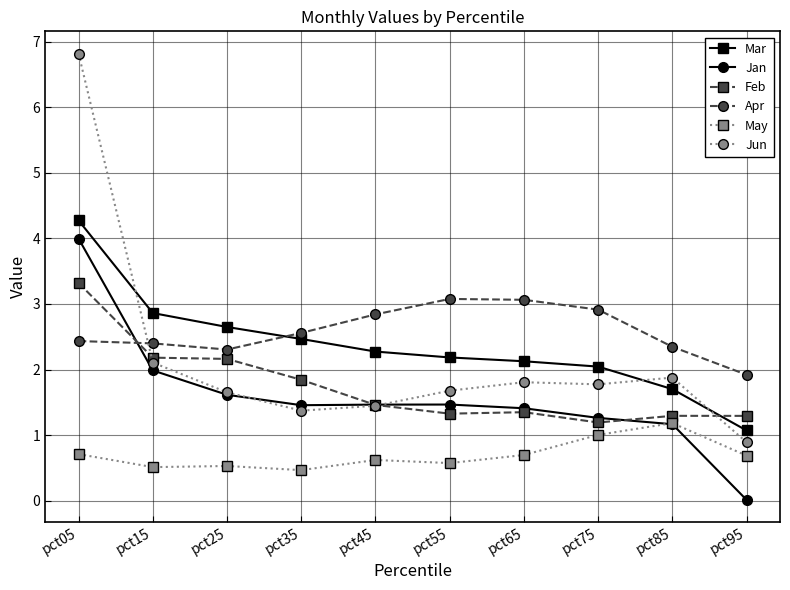

What is the average value of the Mar series?

2.4